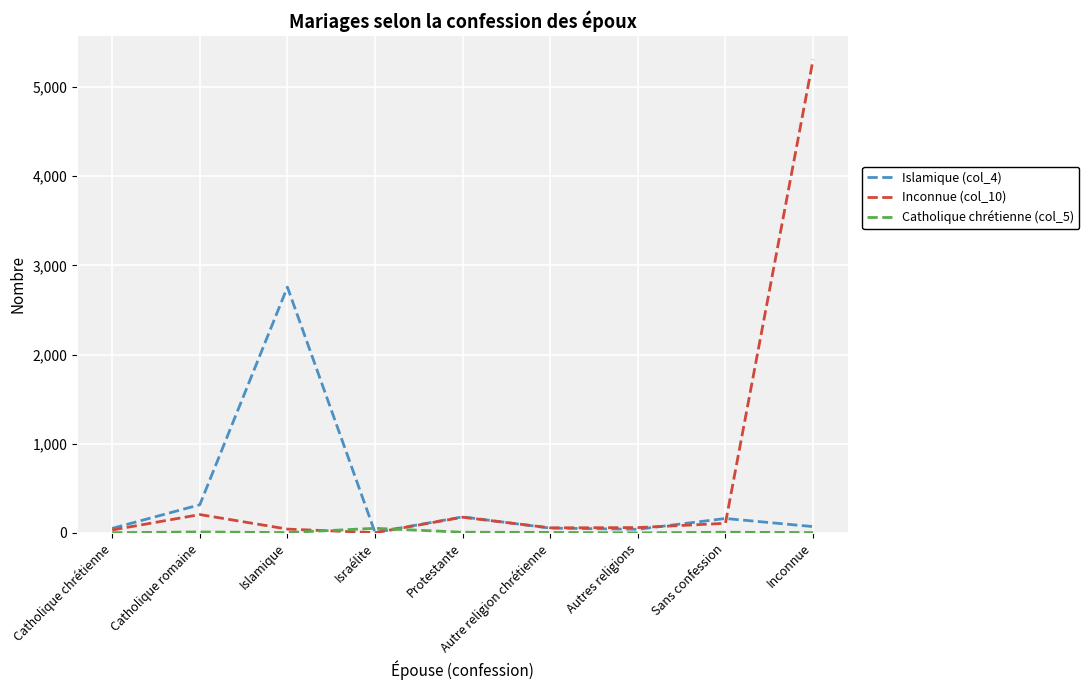

Which series has the largest total across all categories?

Inconnue (col_10)